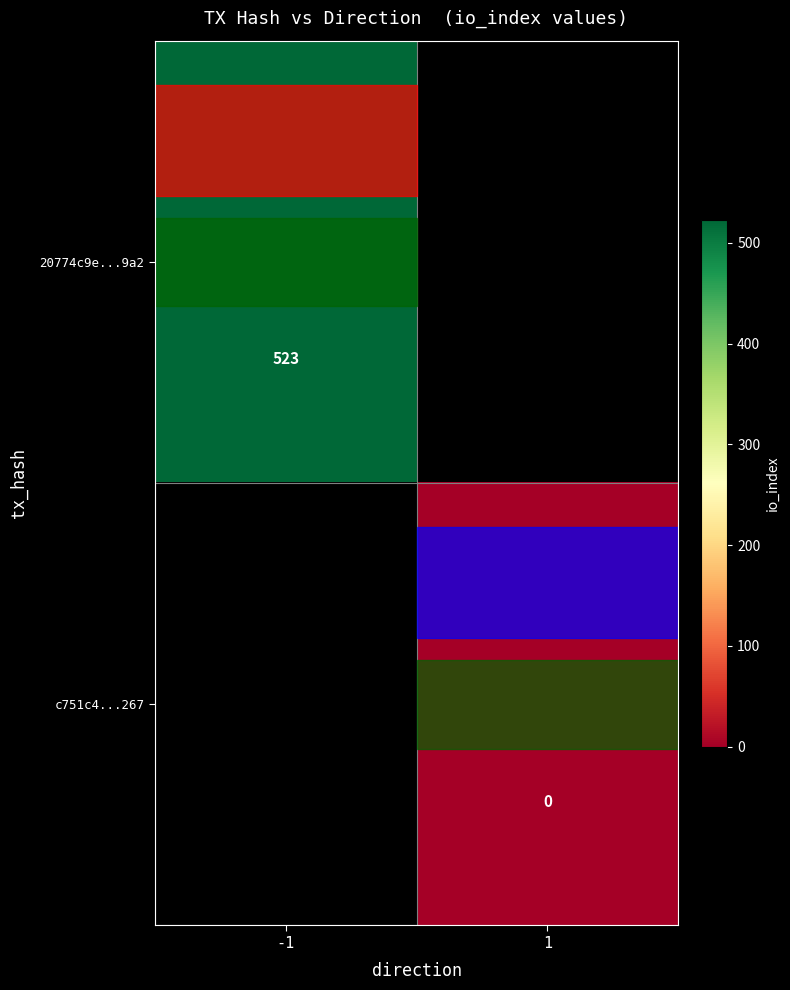

True or false: 20774c9e...9a2 has a value of 523 at -1.

True